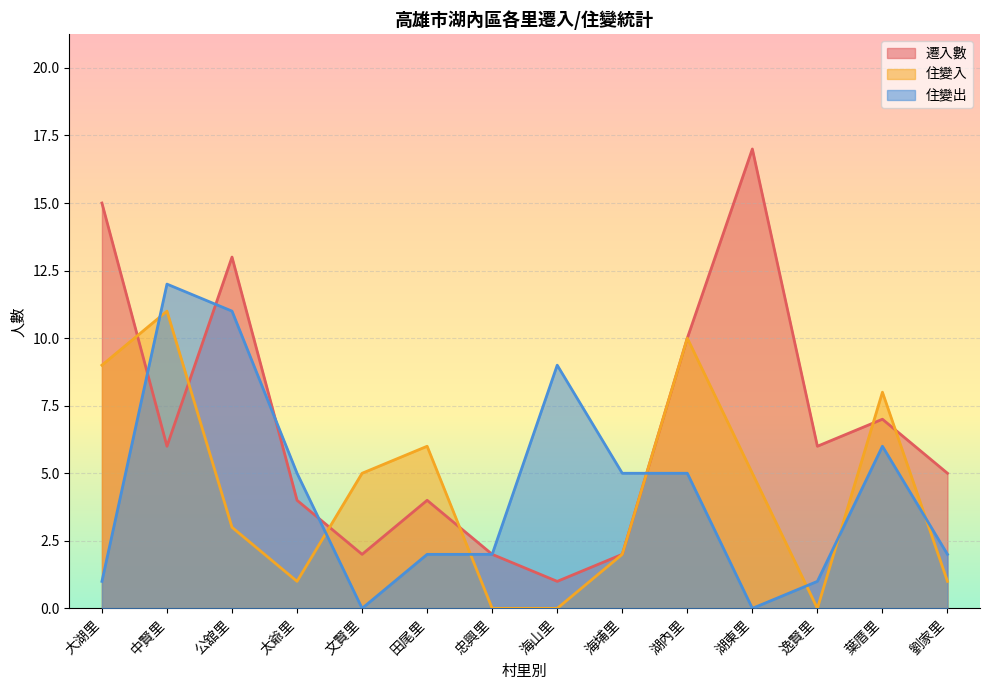

True or false: 遷入數 has more than 0 points higher than both neighbors.

True